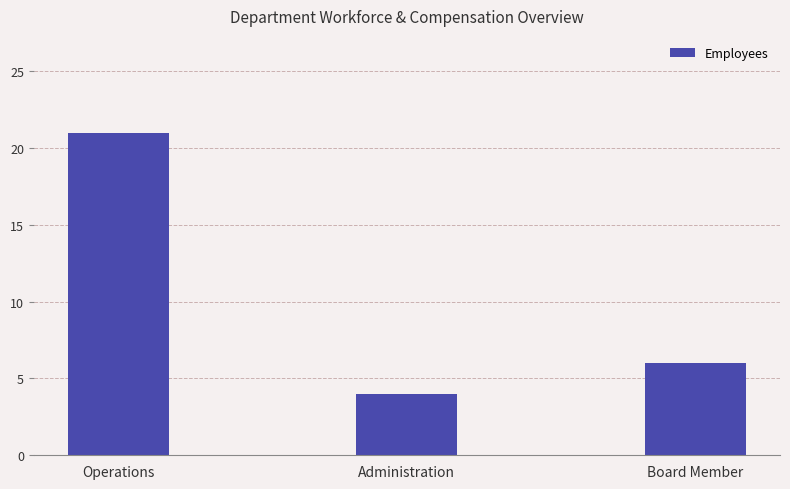

What is the label of the 1st bar from the right?

Board Member